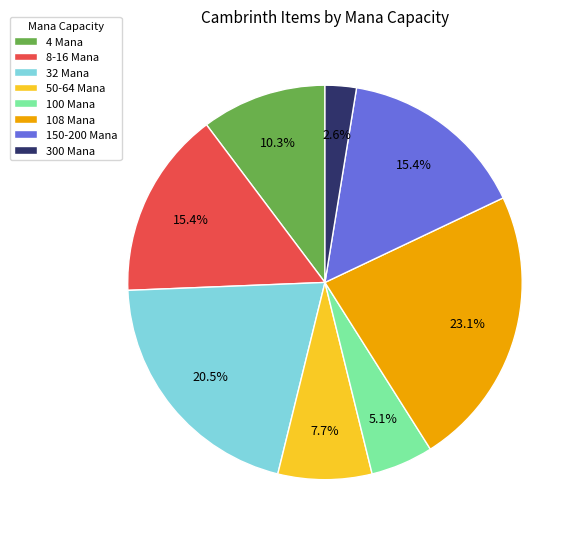

What is the total percentage of 300 Mana and 50-64 Mana?

10.3%